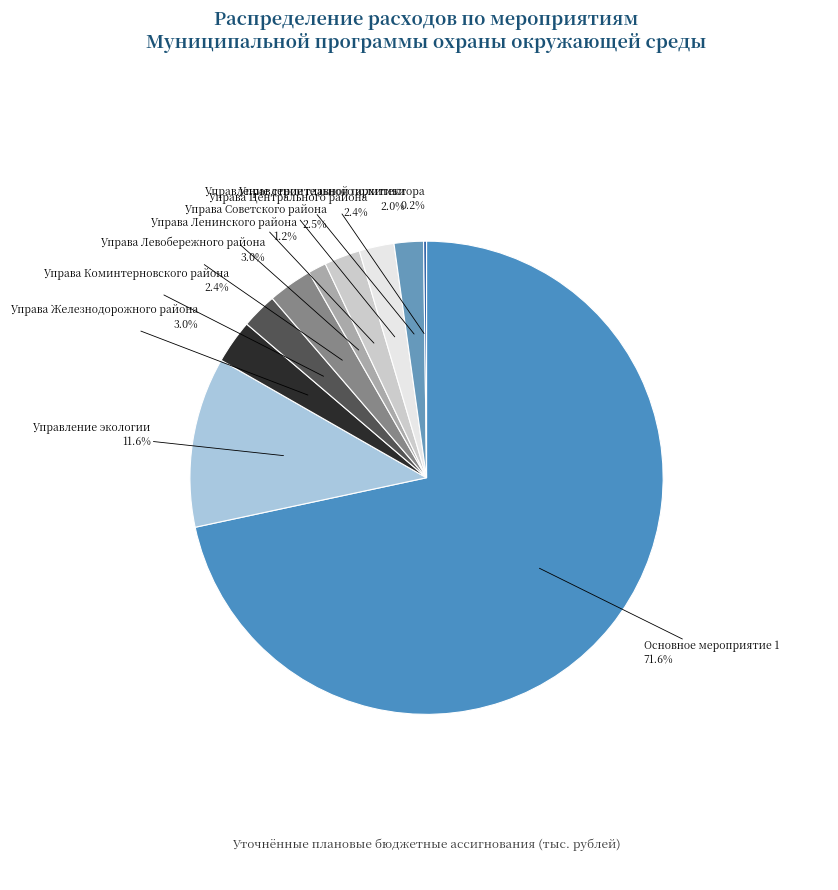

The Управа Левобережного района slice represents 3% of the pie. True or false?

True